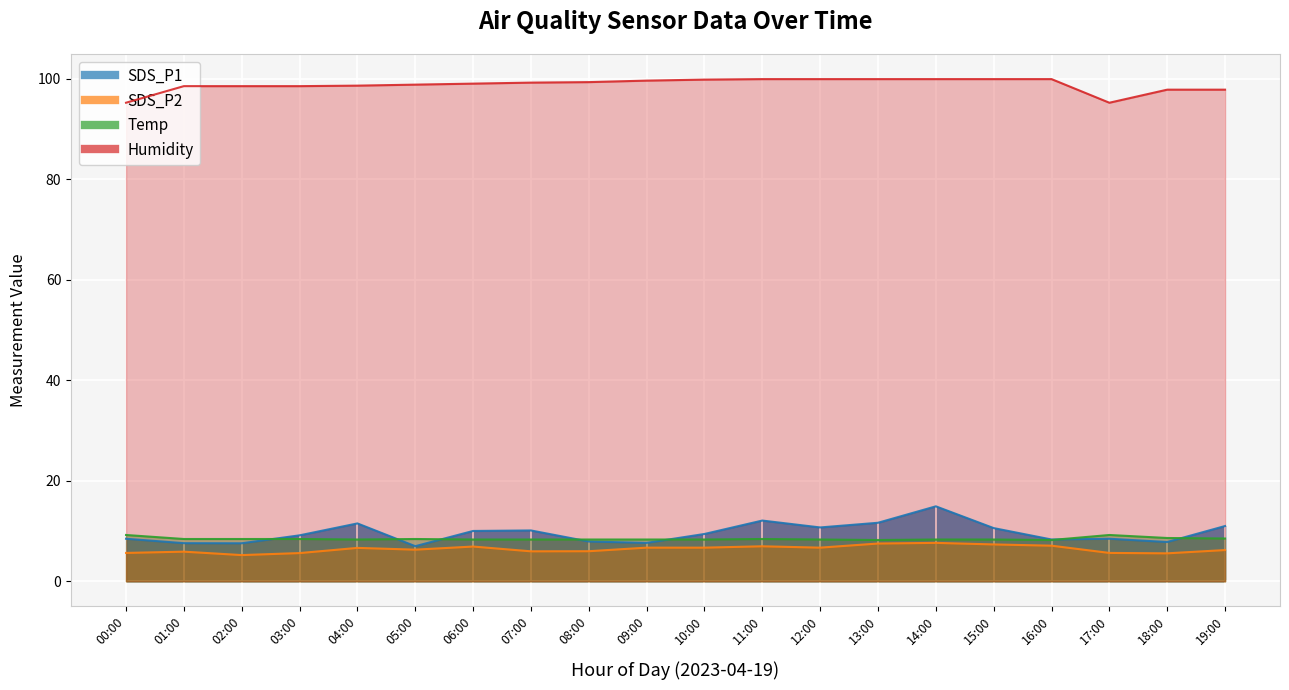

What position from the right is 02:00?

18